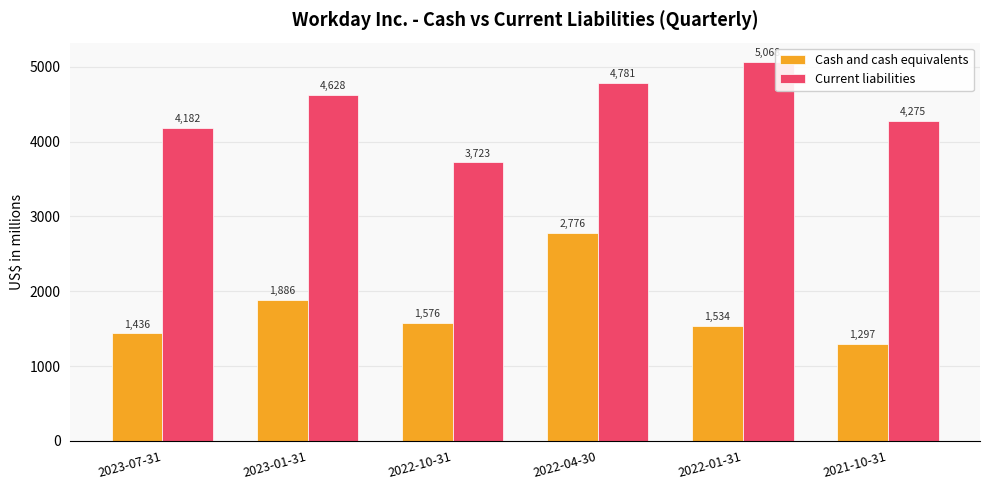

Is the value of Current liabilities at 2022-01-31 greater than the value of Cash and cash equivalents at 2022-10-31?

Yes